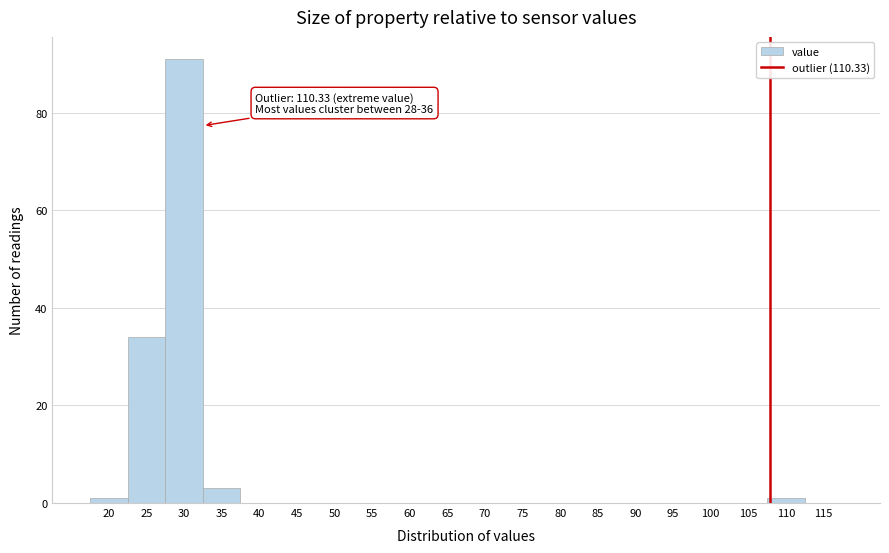

Reading left to right, list all the values displayed in this chart.

20=1	25=34	30=91	35=3	40=0	45=0	50=0	55=0	60=0	65=0	70=0	75=0	80=0	85=0	90=0	95=0	100=0	105=0	110=1	115=0